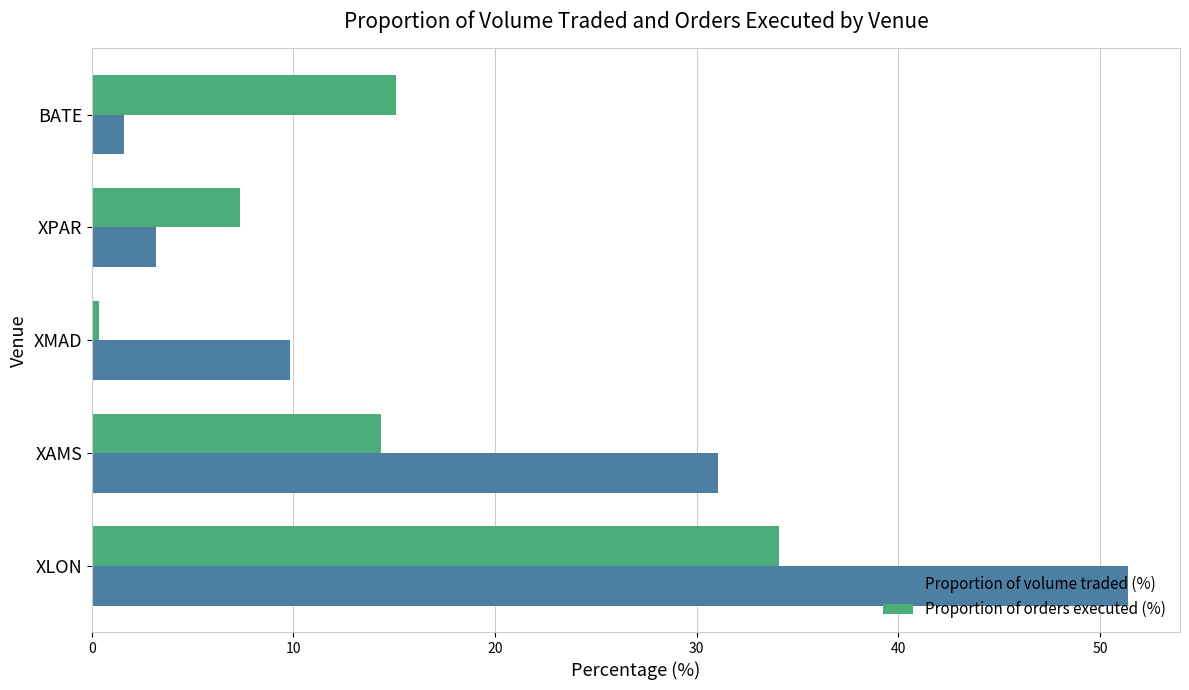

At which label does Proportion of orders executed (%) reach its peak?

XLON